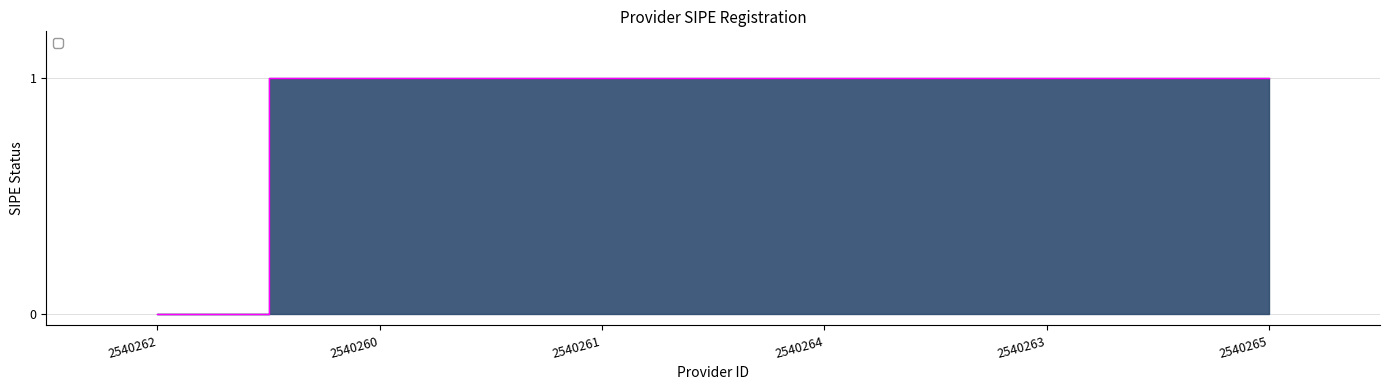

What position from the left is 2540260?

2